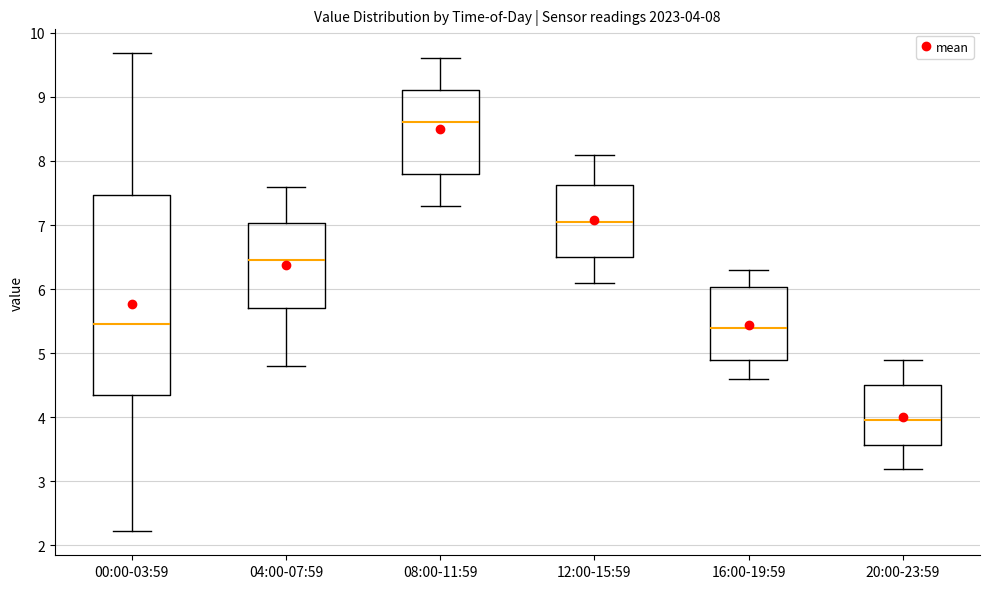

Which box has the highest median line?

08:00-11:59